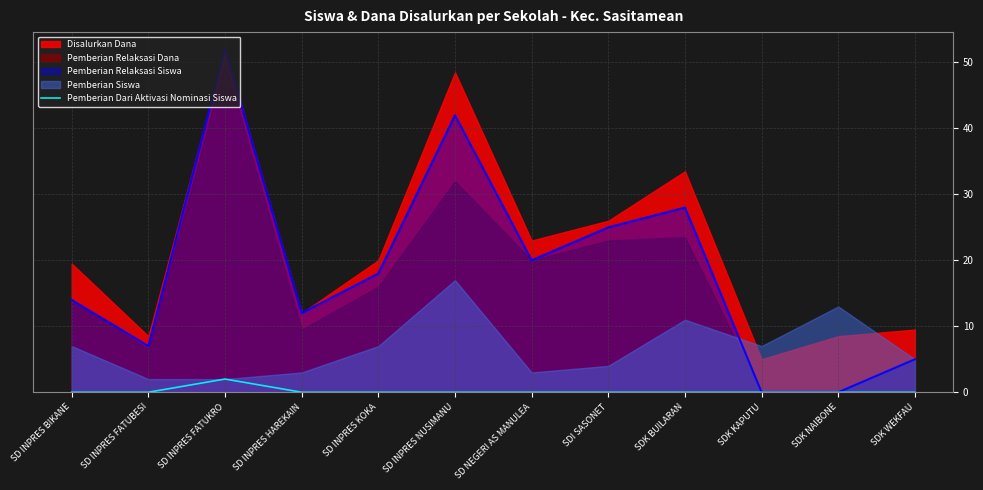

Count the number of values greater than 0.

1